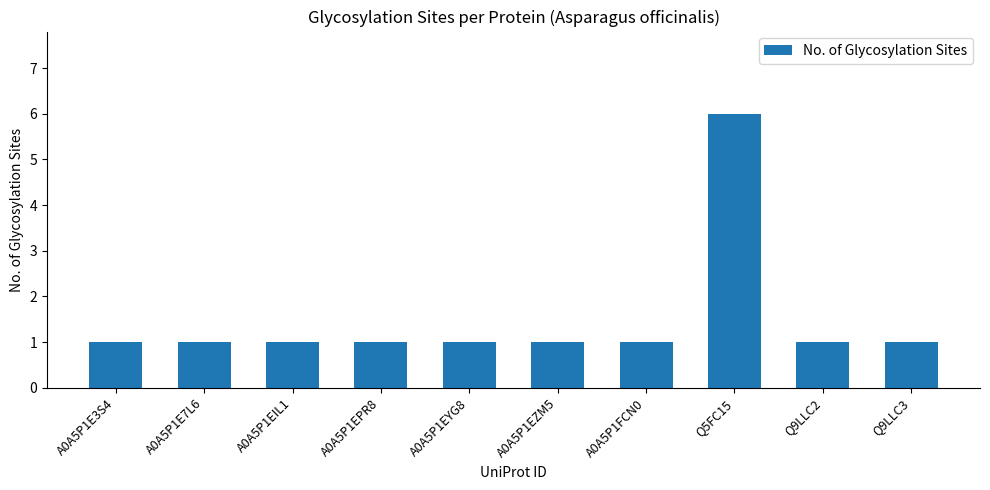

Approximately how many times larger is the value at A0A5P1EIL1 compared to A0A5P1E3S4?

1.0